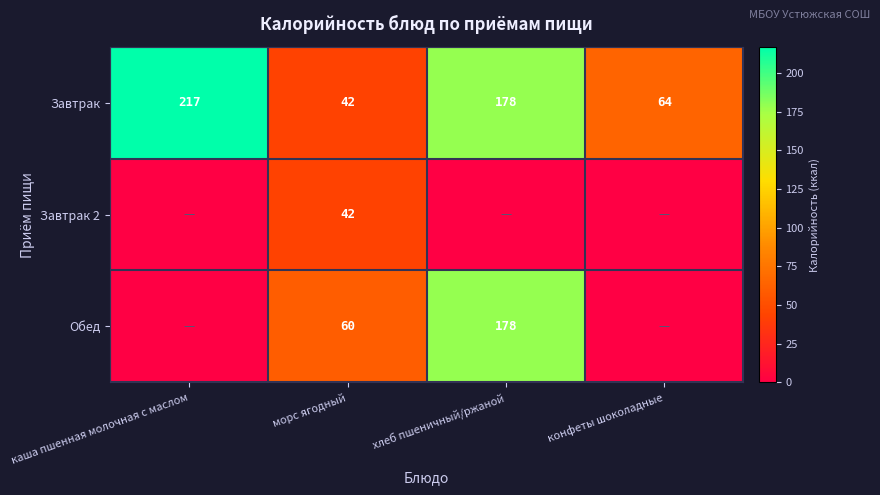

The value of Завтрак at морс ягодный is 42. True or false?

True